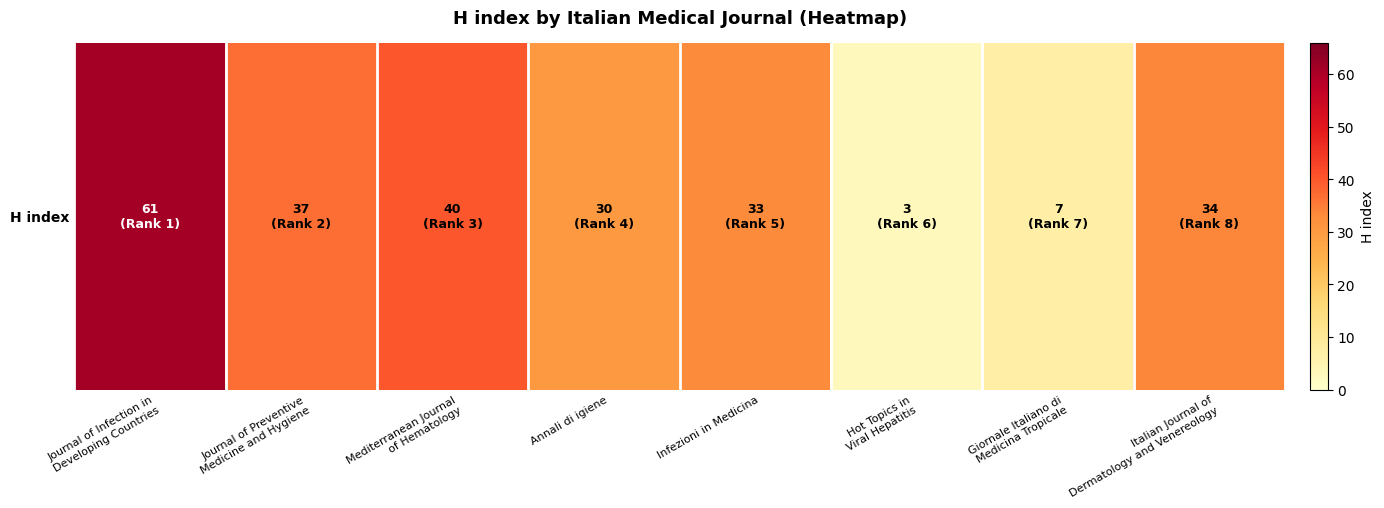

What is the change in value from Journal of Infection in
Developing Countries to Infezioni in Medicina?

-28